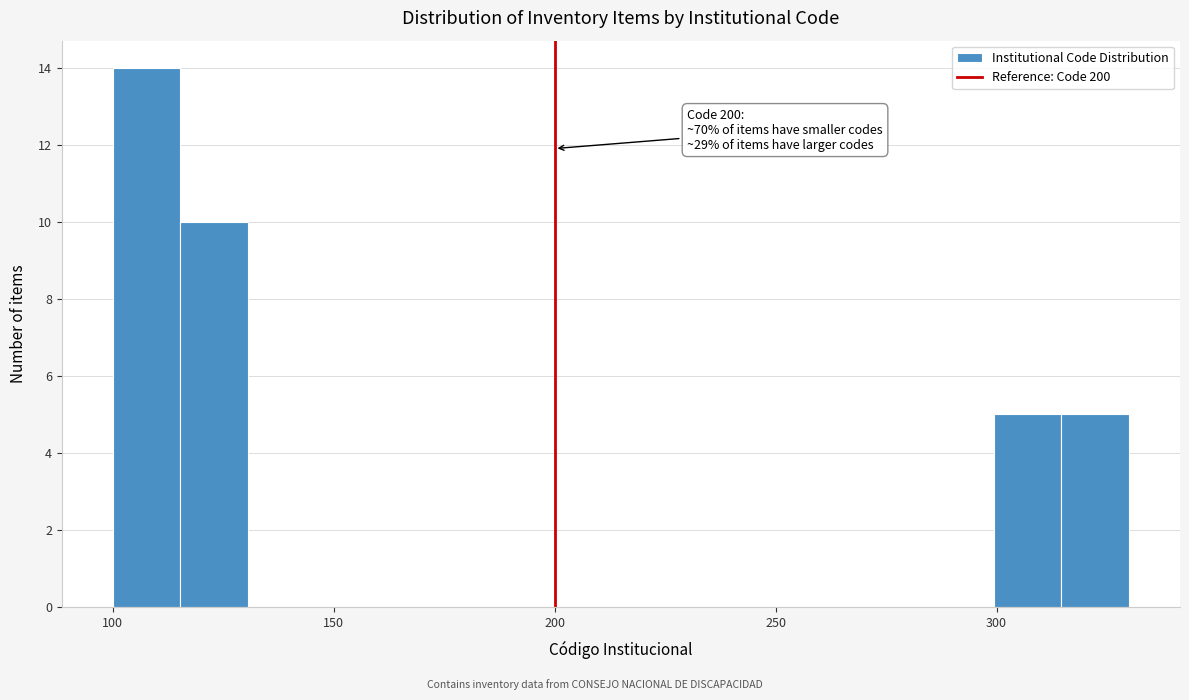

Around what value on the x-axis is the tallest bar? Give the approximate position of its centre, as read against the axis.

110